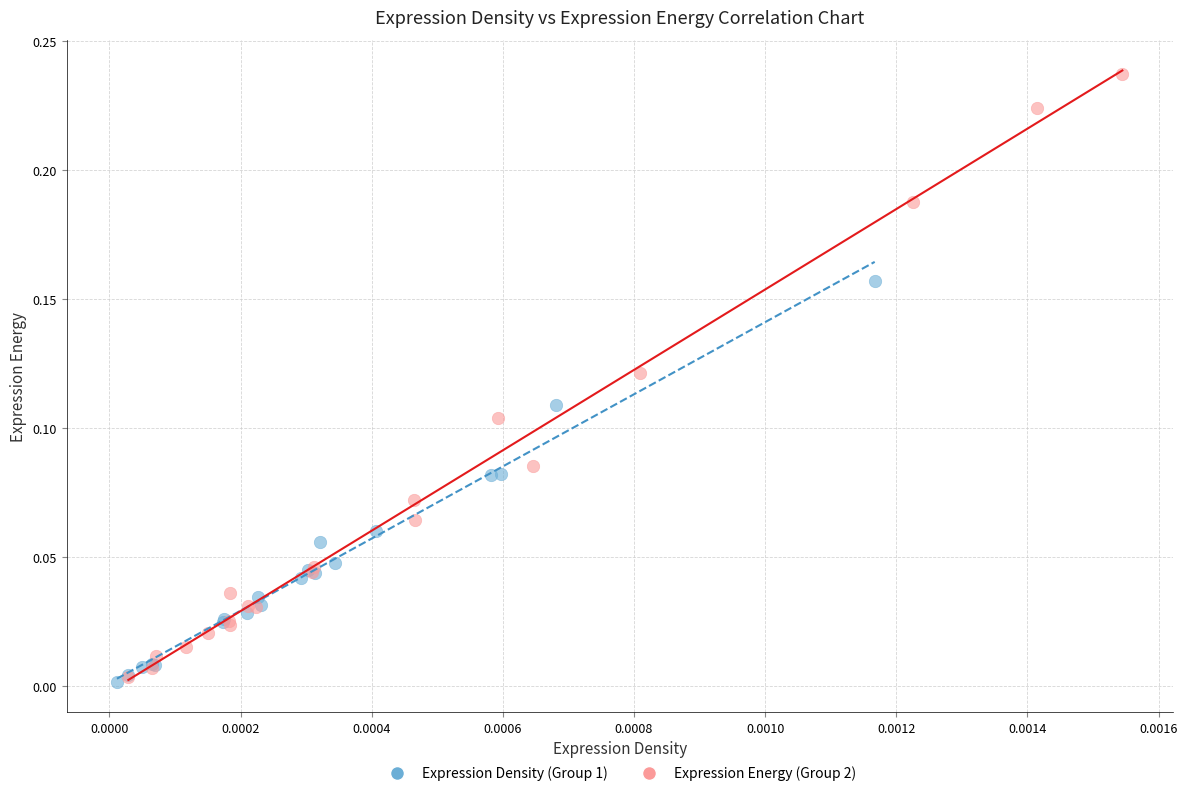

Which series has the largest Y range (max minus min)?

Expression Energy (Group 2)